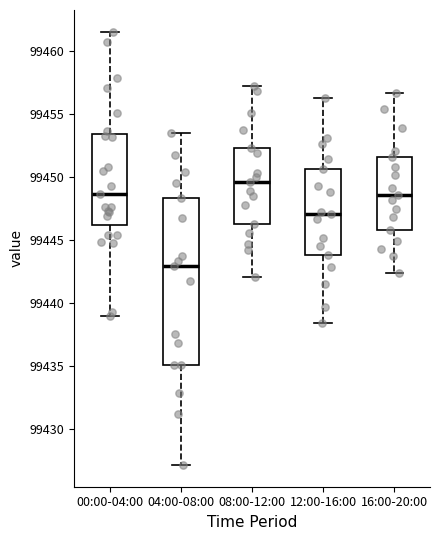

Which box has the highest median line?

08:00-12:00